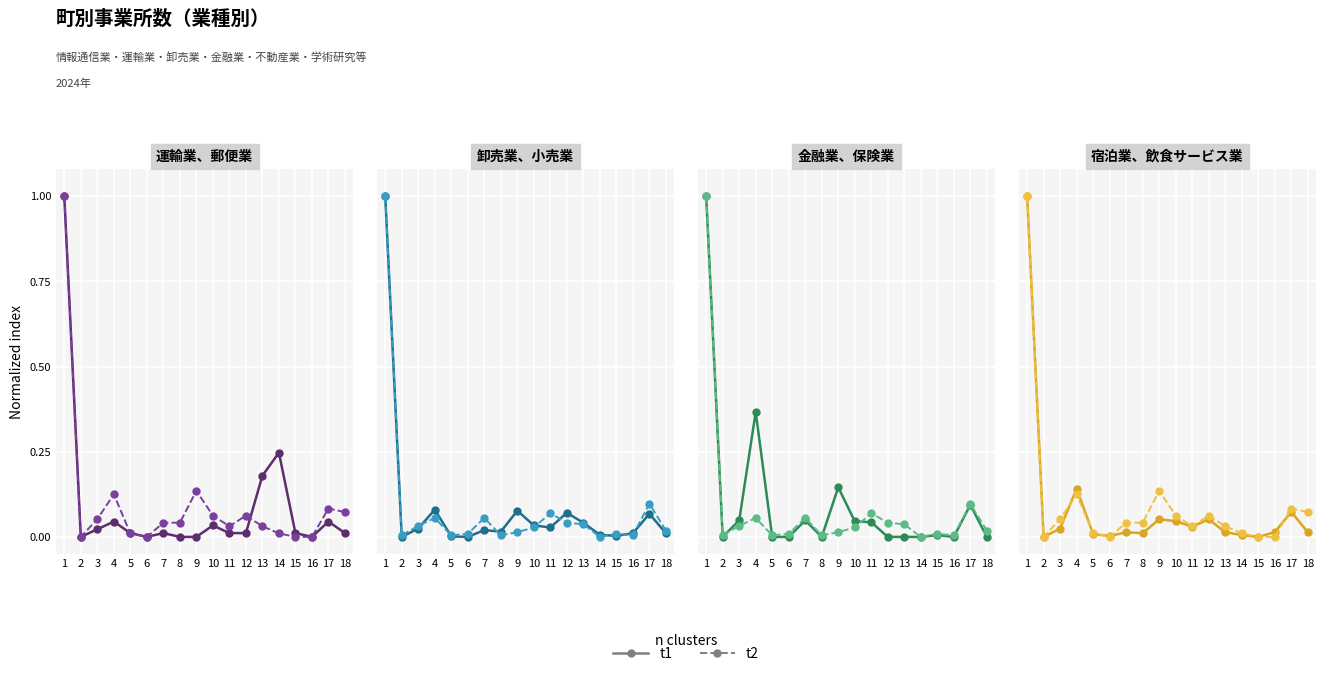

What is the difference between the maximum and minimum values in the t2 series?

1.0